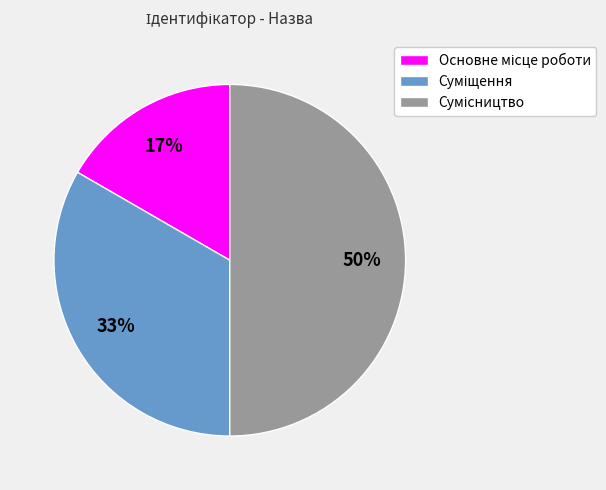

To the nearest percent, what is the average slice percentage?

33%